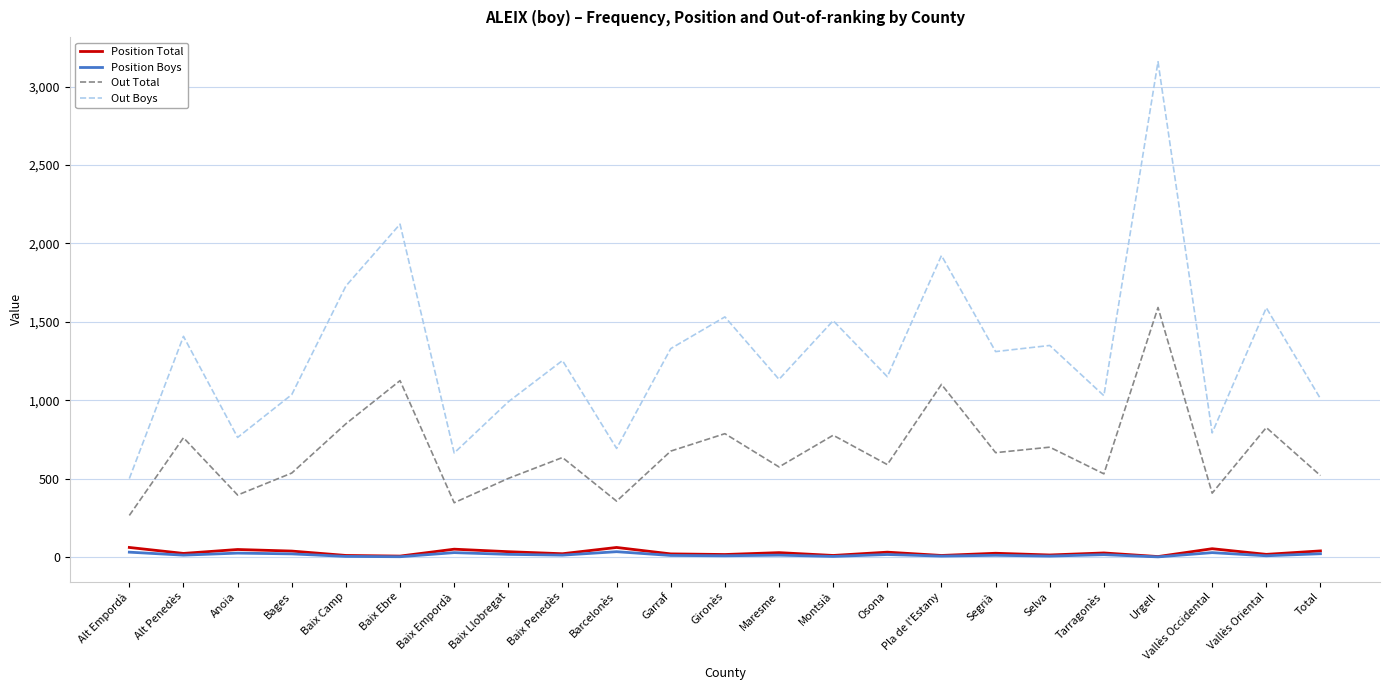

Is it true that Out Total equals 667 at Segrià?

True